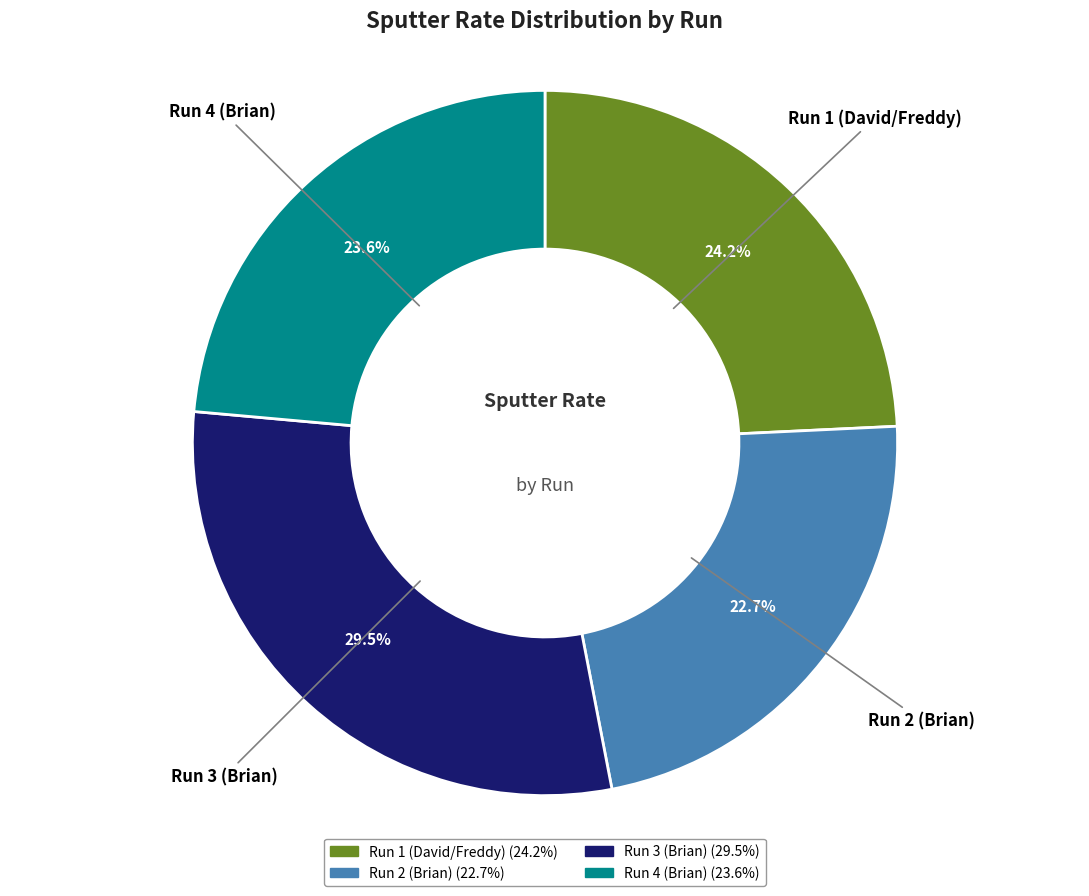

What percentage is the Run 1 (David/Freddy) slice, to the nearest percent?

24%